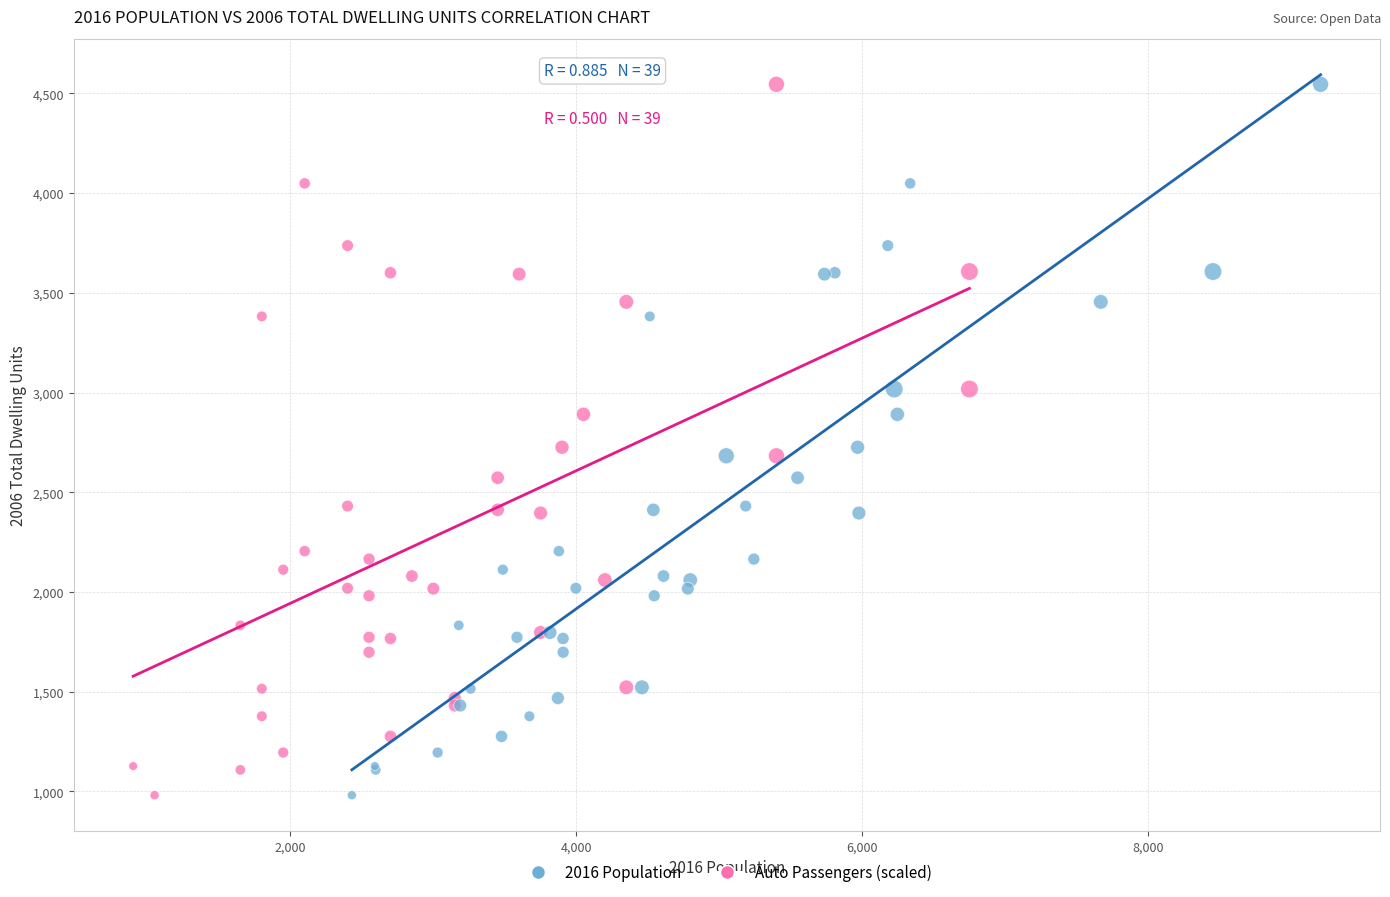

What are all the series names shown in the legend?

2016 Population, Auto Passengers (scaled)